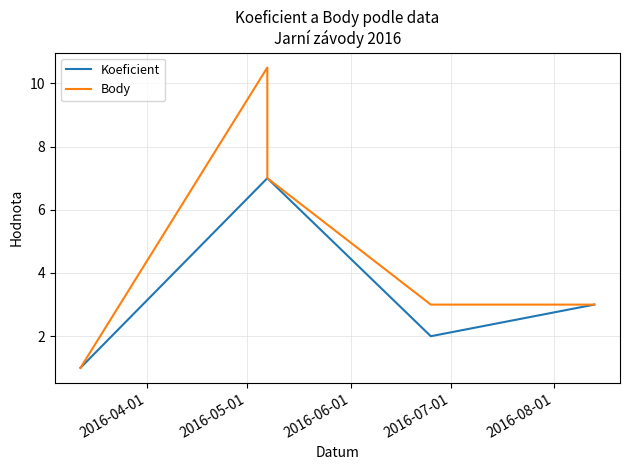

What is the difference between the second highest and second lowest values in the Body series?

4.0